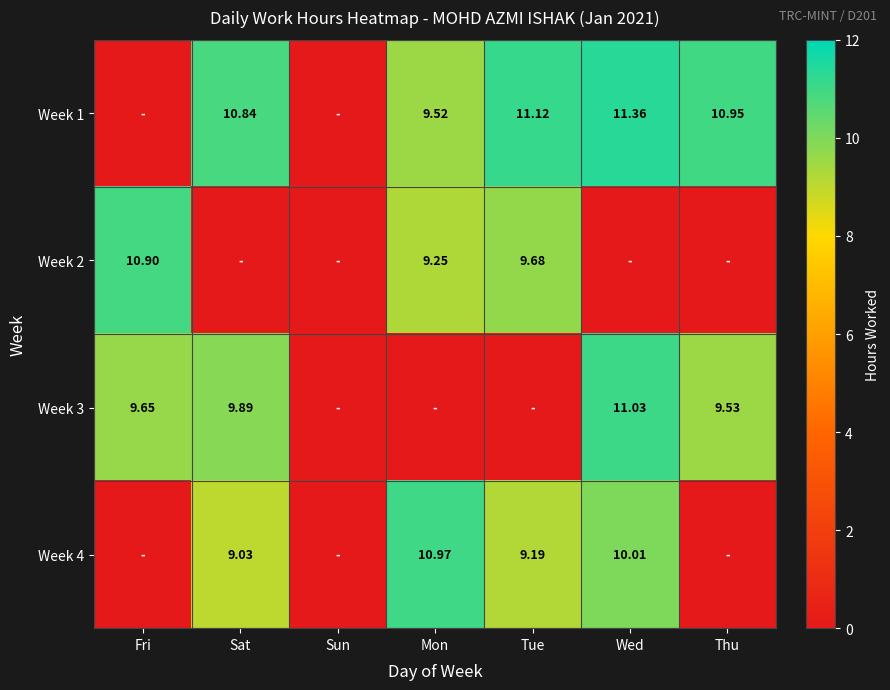

How many data points in Week 1 are above 10?

4